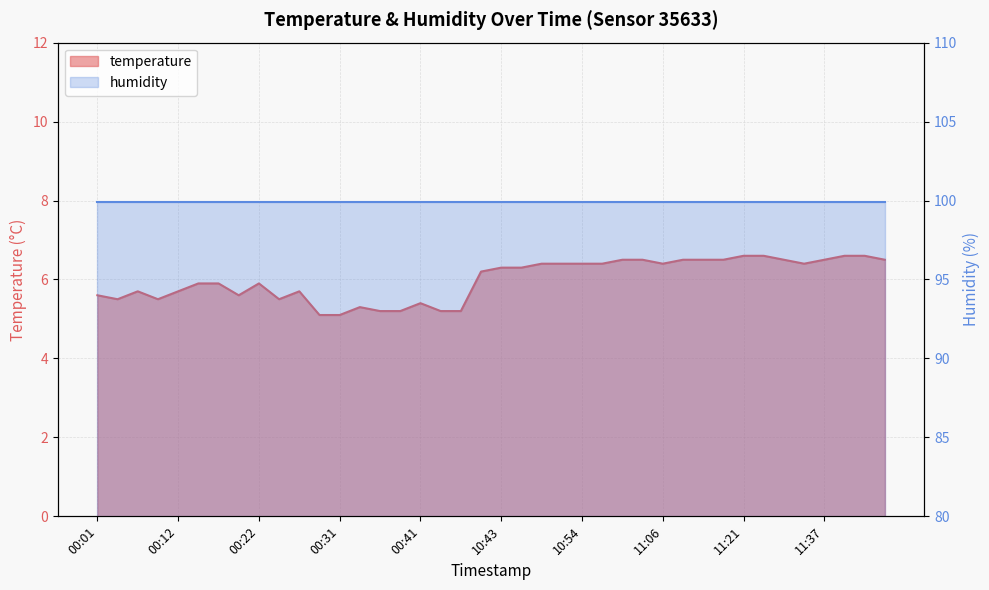

Where does the data first go above 6?

10:38